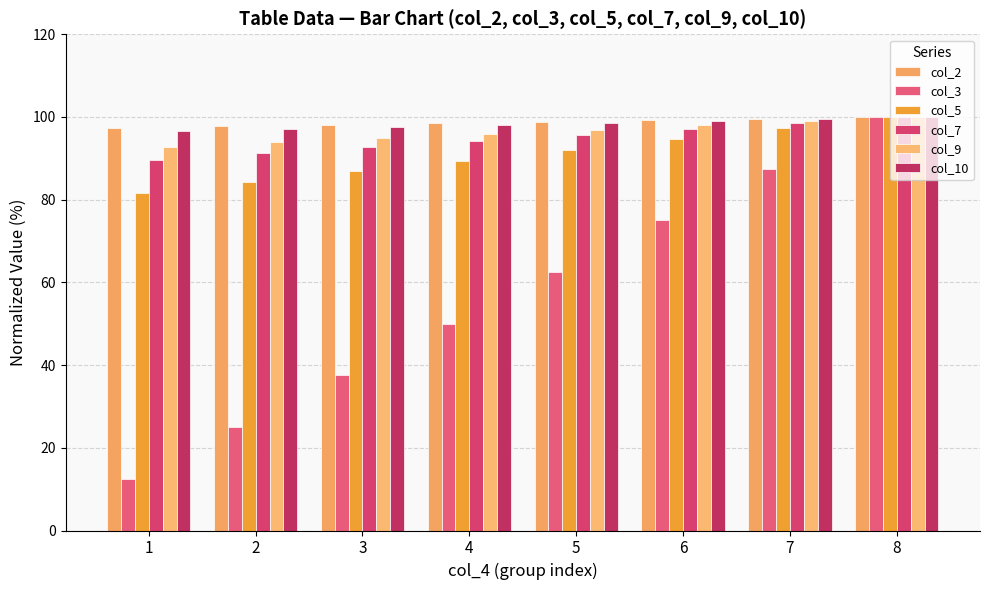

How many groups of bars are there?

8